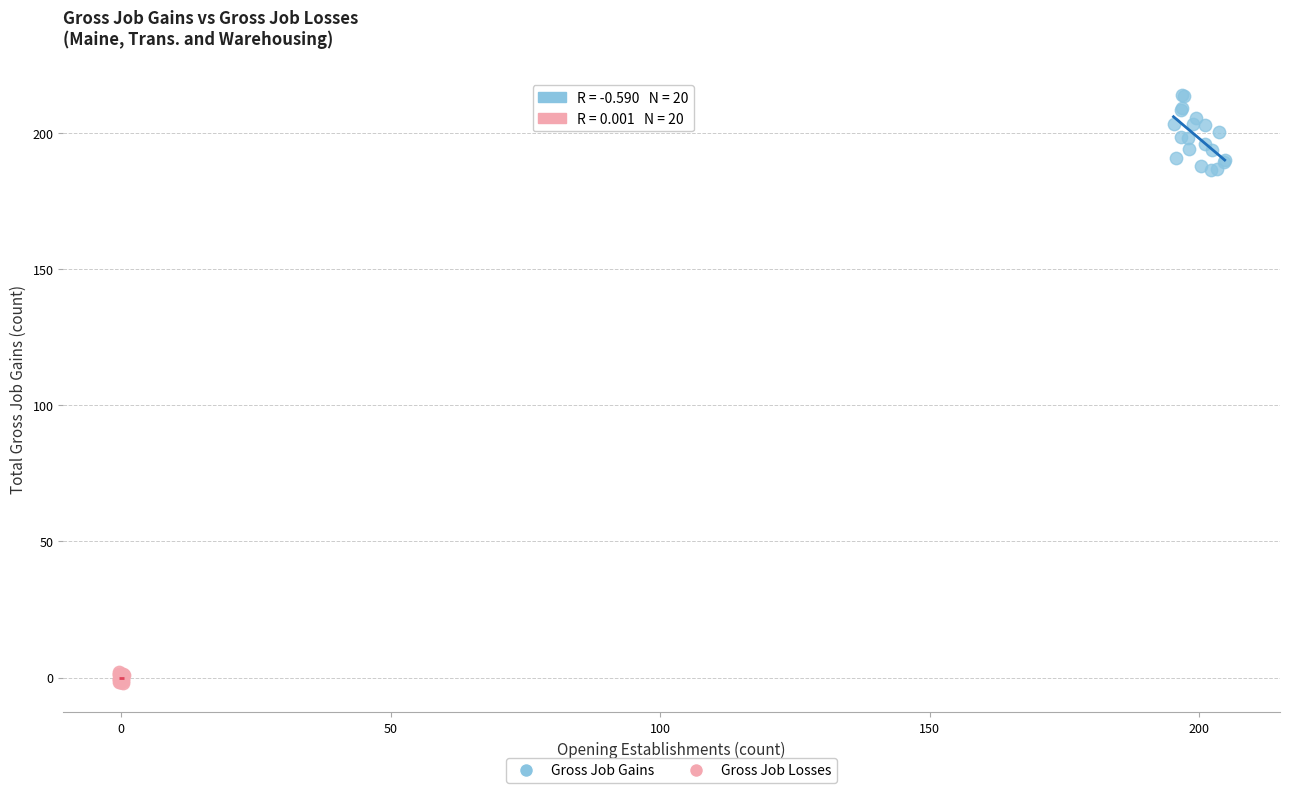

Which series contains the highest Y value?

Gross Job Gains